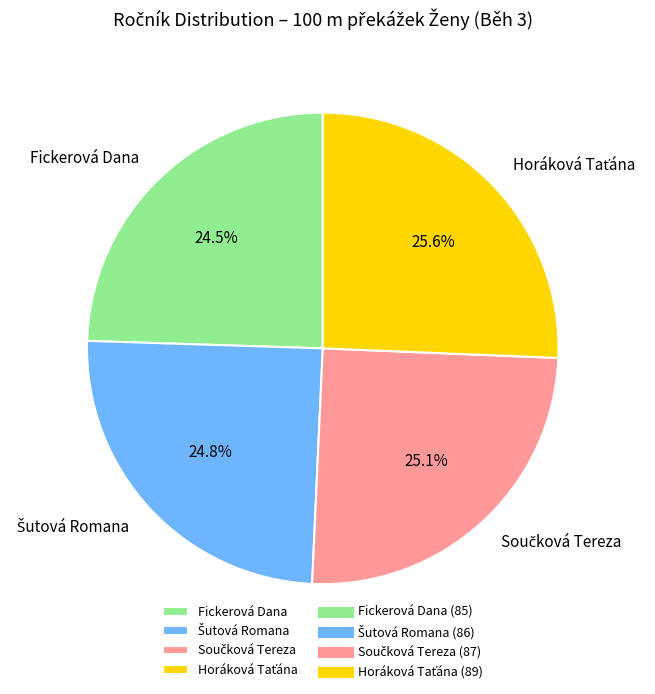

Does Fickerová Dana represent more than half of the total?

No